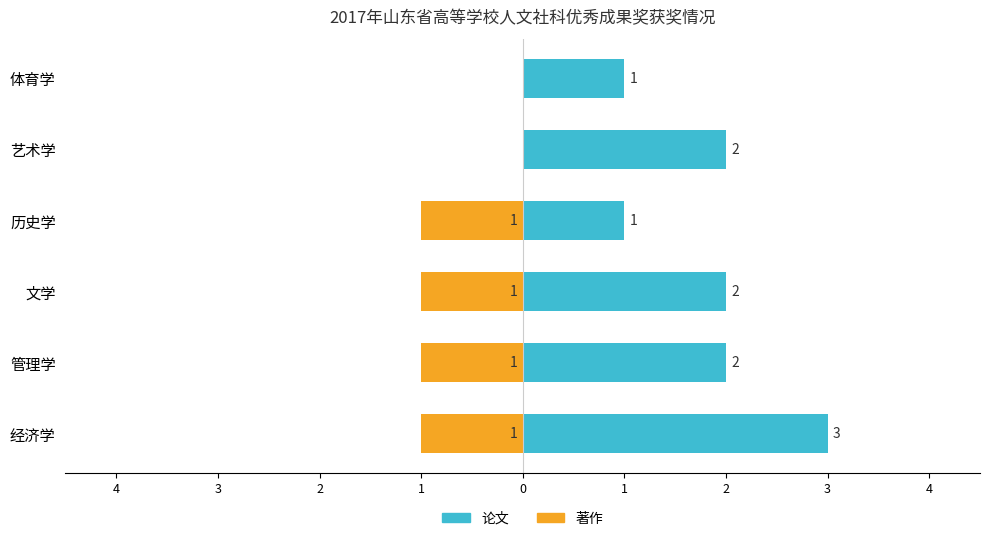

Are the bars grouped side by side (vs. stacked)?

Yes